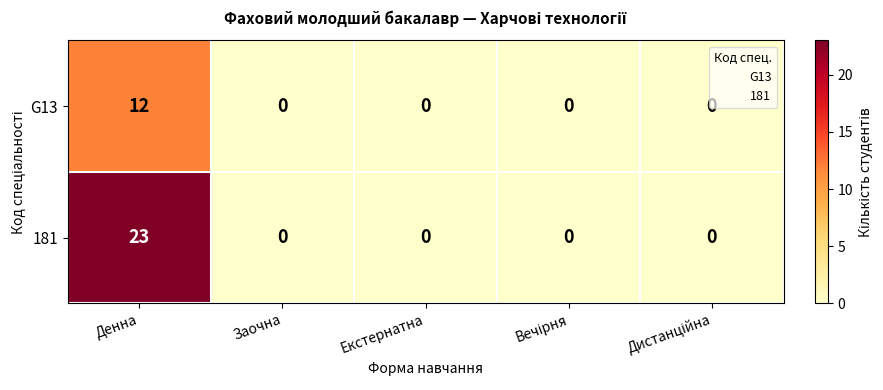

List the series in order of their peak value, lowest first.

G13, 181